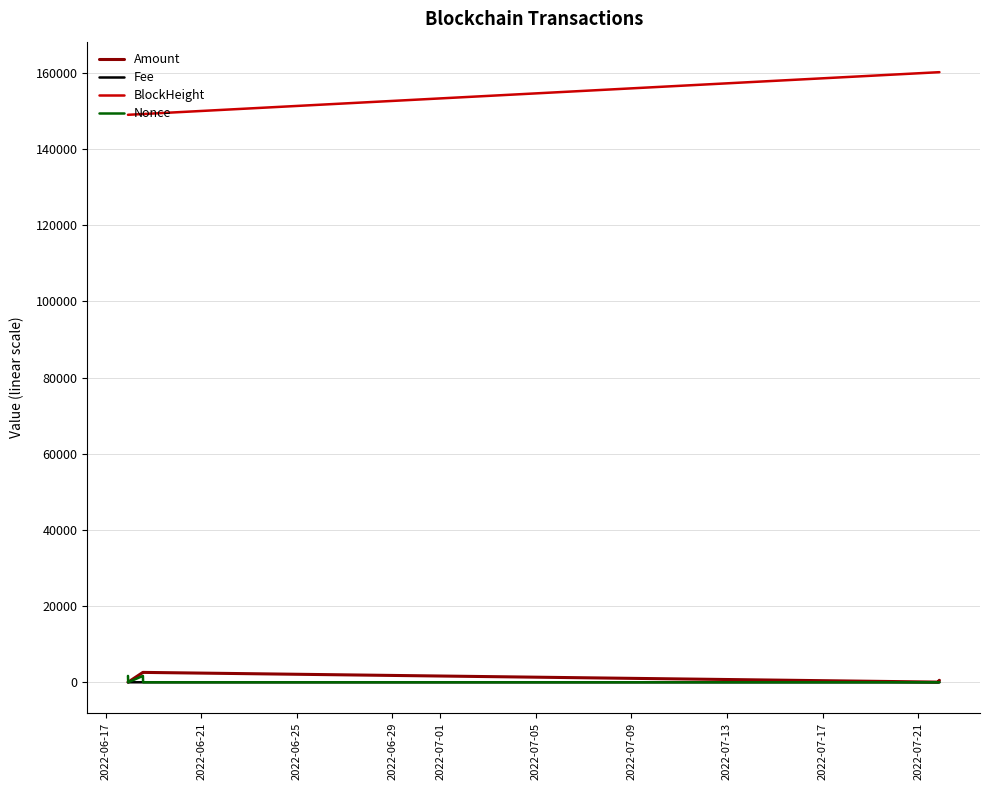

True or false: BlockHeight and Nonce cross at least once.

False